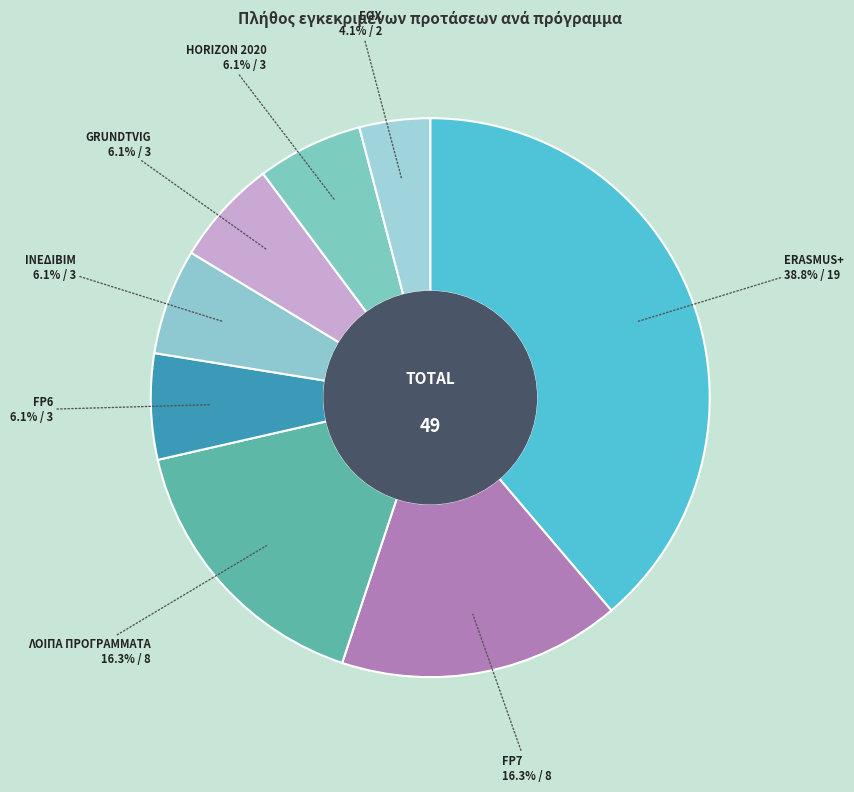

What is the smallest slice in the pie chart?

EOX